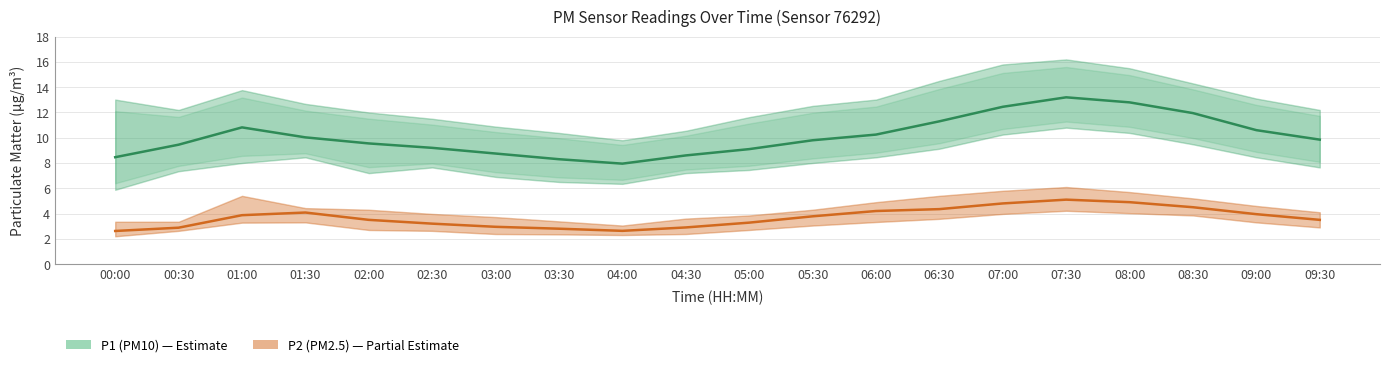

True or false: P2 (PM2.5) has a value of 1.5 at 04:00.

False